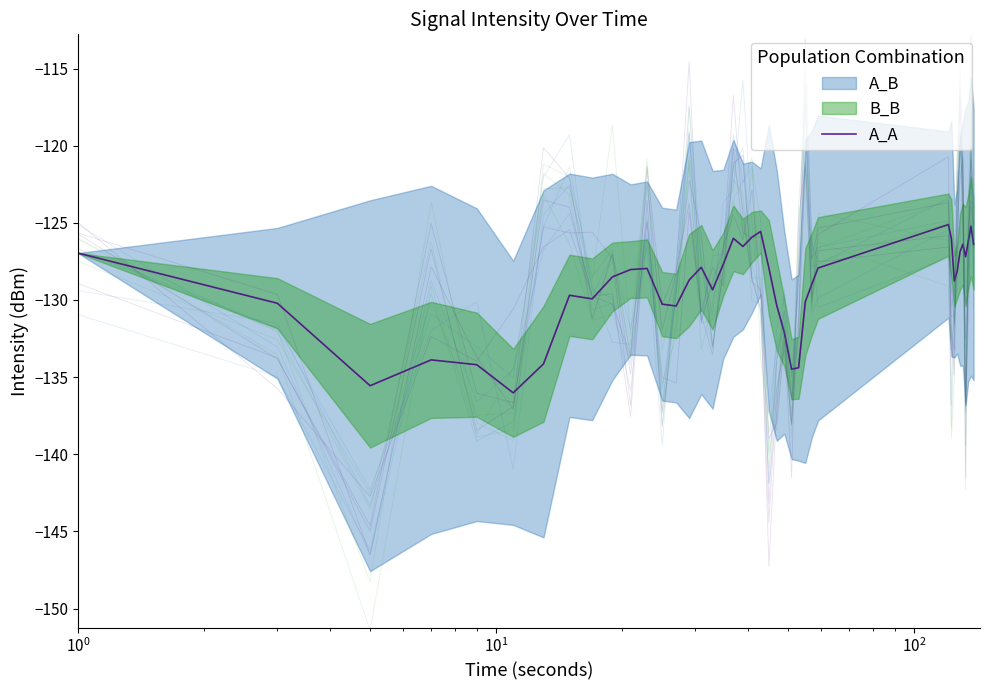

Reading right to left, list all the values displayed in this chart.

-126.4	-125.2	-126.2	-127.2	-126.4	-126.9	-128.1	-128.8	-126.0	-125.1	-127.9	-129.0	-130.1	-134.4	-134.5	-132.1	-130.4	-127.9	-125.6	-125.9	-126.5	-126.0	-127.7	-129.3	-127.9	-128.7	-130.4	-130.3	-128.0	-128.0	-128.5	-129.9	-129.7	-134.1	-136.0	-134.2	-133.9	-135.6	-130.2	-127.0